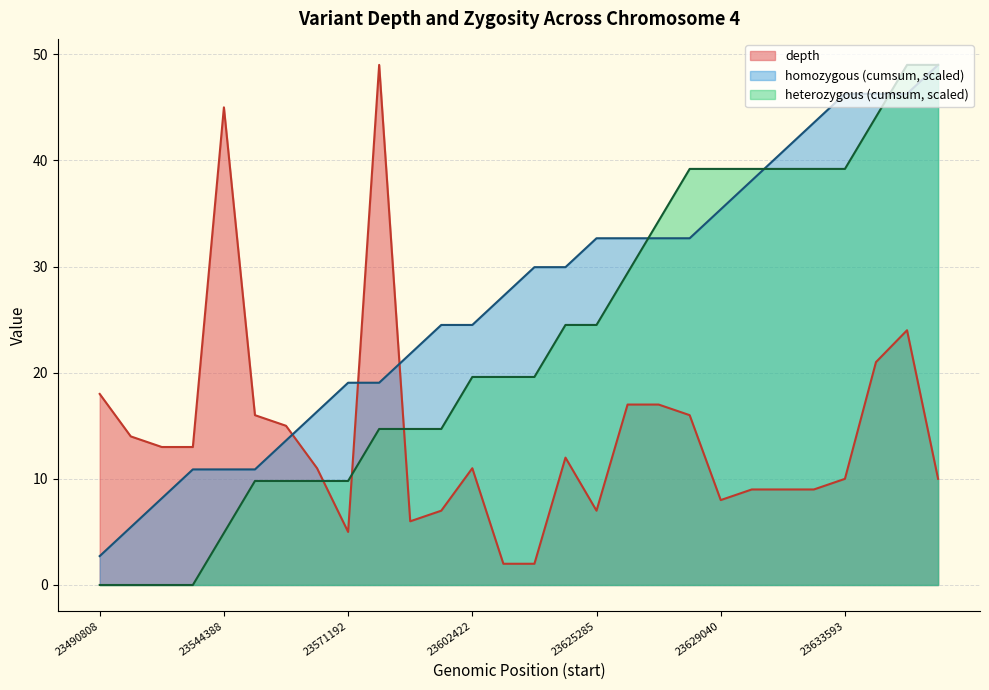

True or false: homozygous_cumsum and heterozygous_cumsum cross at least once.

True